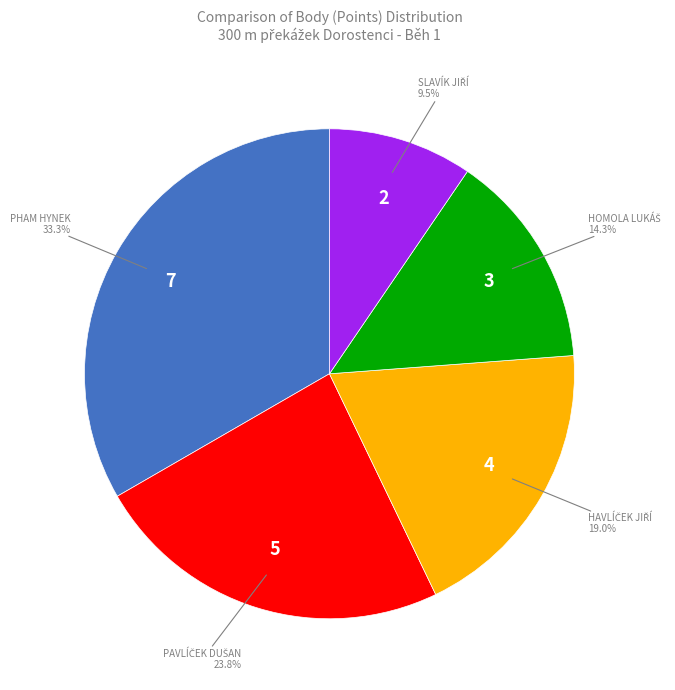

Is there any slice that represents more than half of the pie?

No